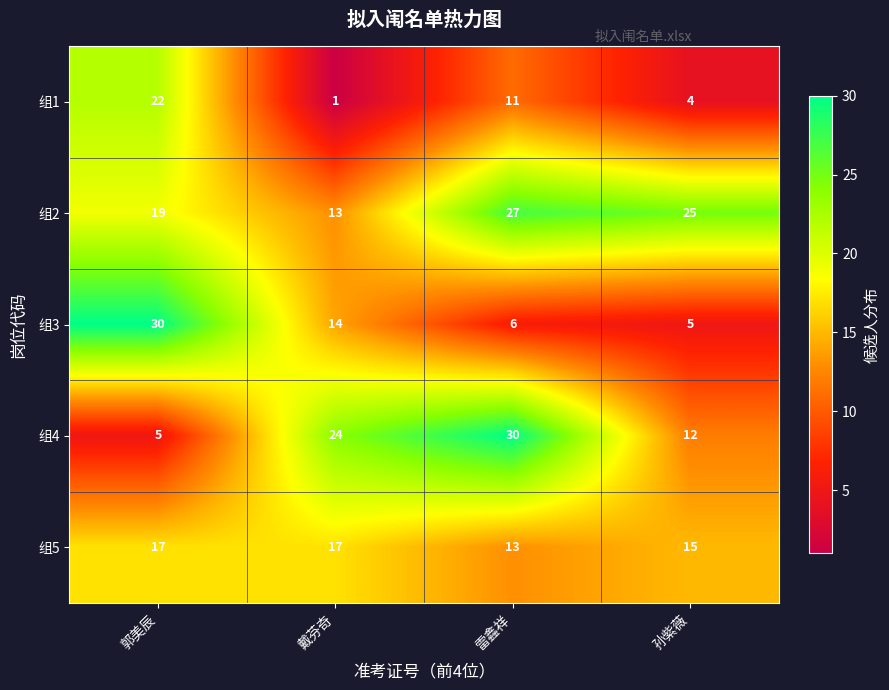

What is the sum of the 组2 values at 孙紫薇 and 郭美辰?

44